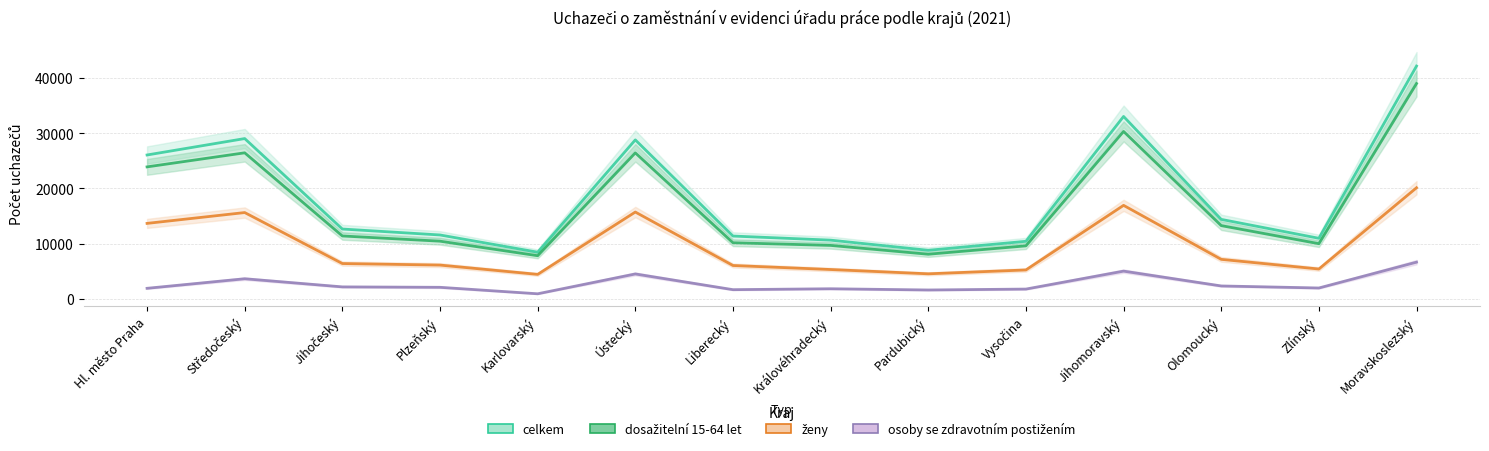

What is the label of the 1st point from the right?

Moravskoslezský